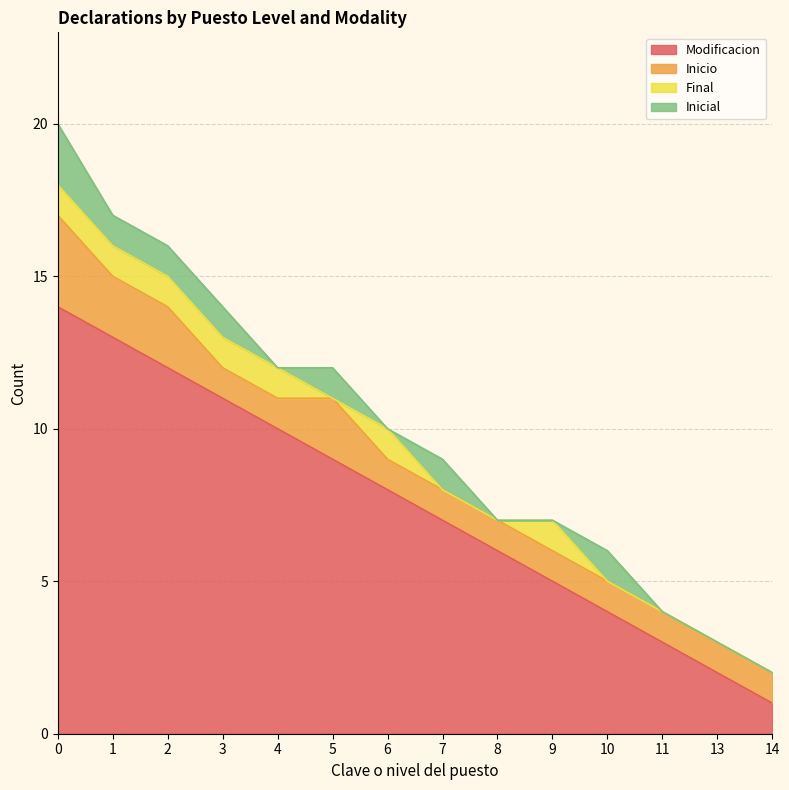

What is the difference between the maximum and minimum values in the Inicio series?

2